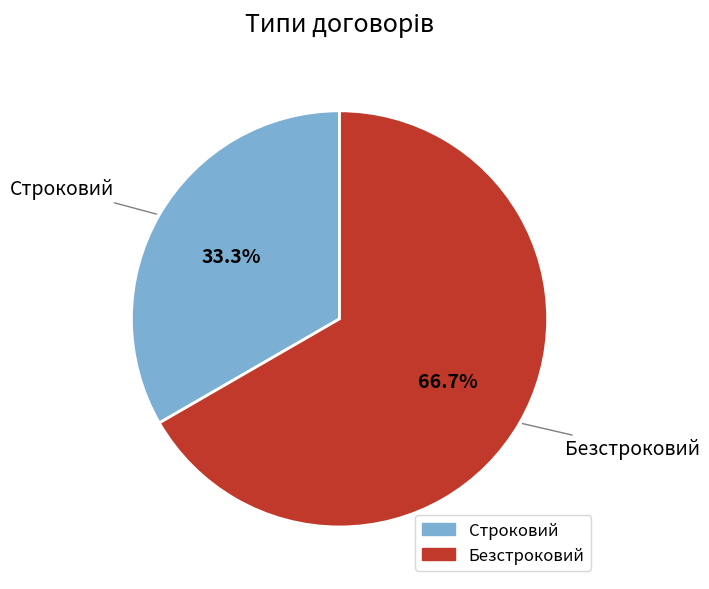

What is the total percentage of Безстроковий and Строковий?

100.0%